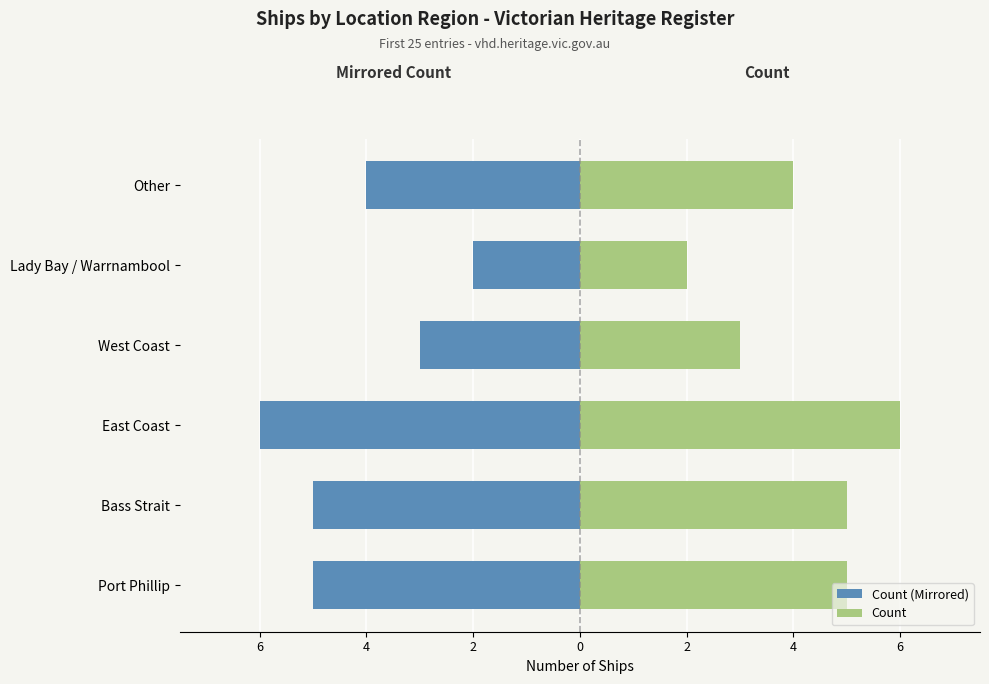

What is the difference between the second highest and minimum values in the Count series?

3